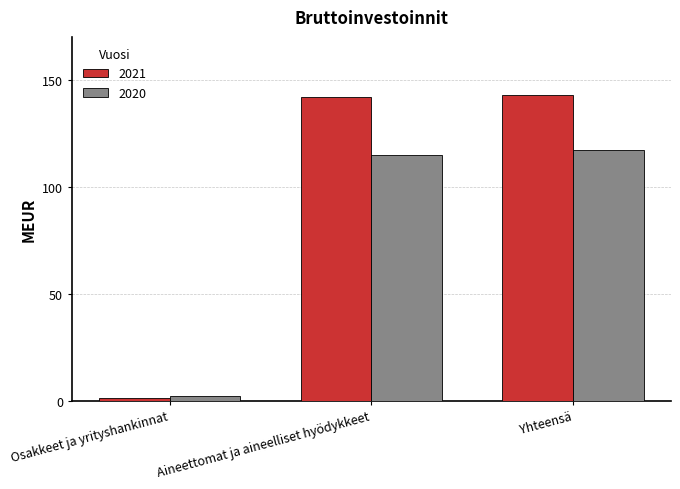

What is the difference between the highest and lowest values at Yhteensä?

26